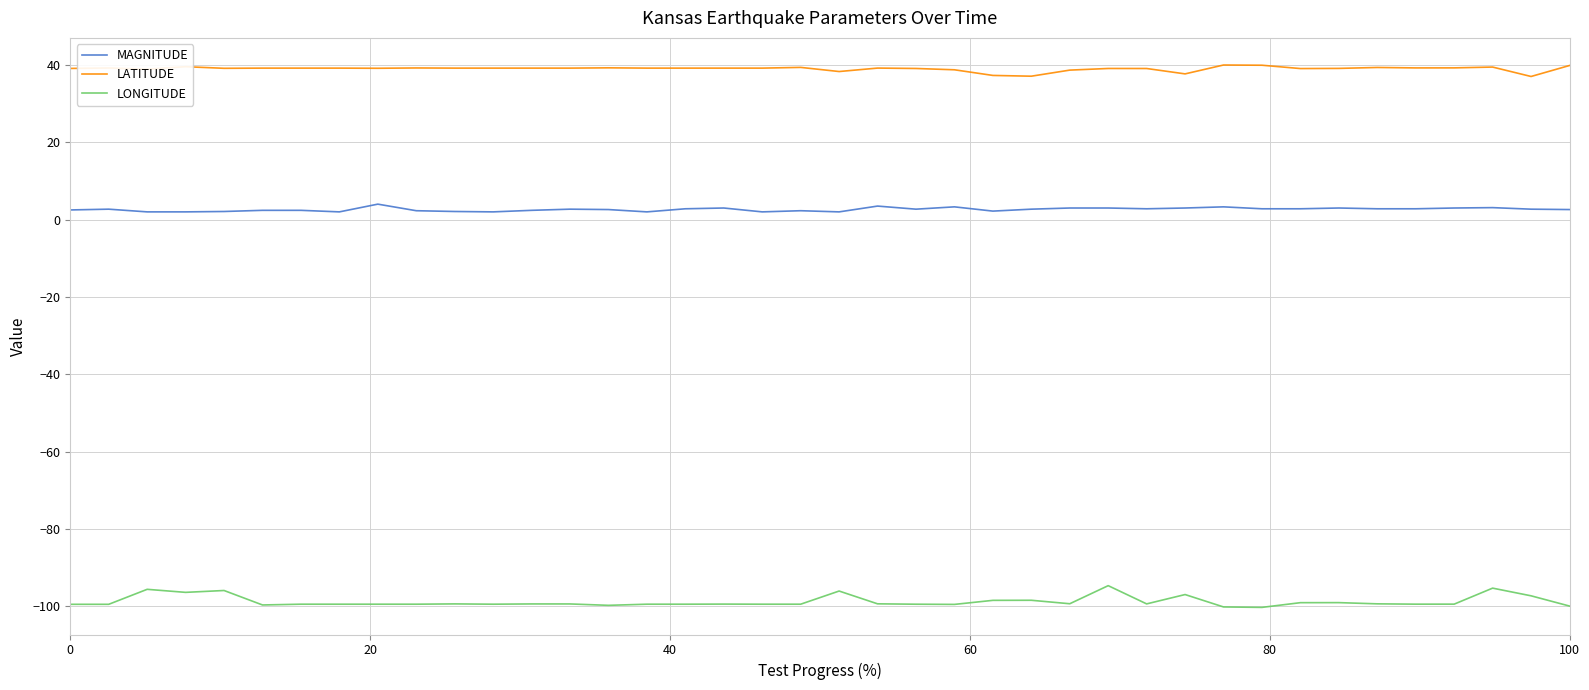

Rank the series by their average value, from highest to lowest.

LATITUDE, MAGNITUDE, LONGITUDE